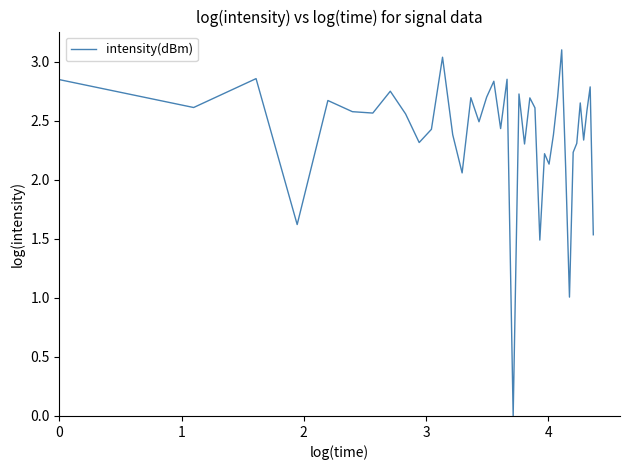

What is the maximum value shown in the chart?

3.1